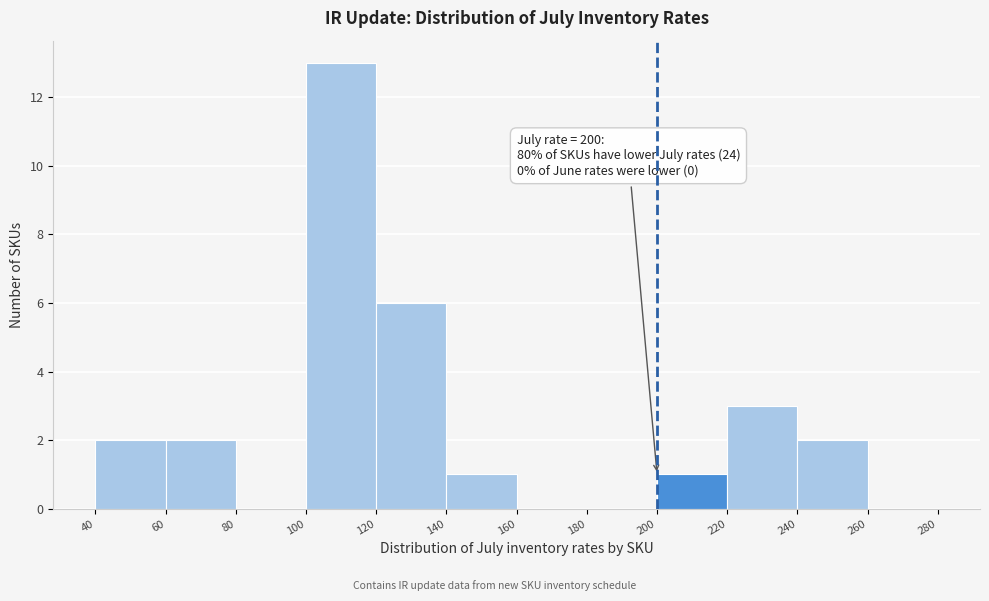

Over which range of the x-axis is the bar tallest?

100 to 120